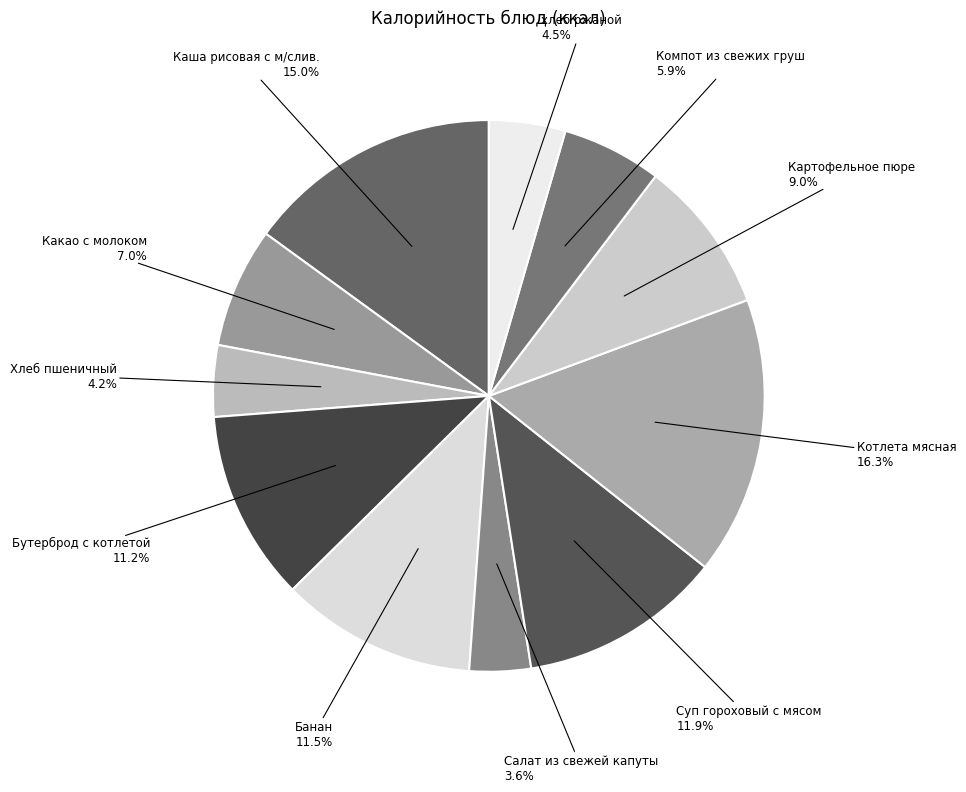

Is it true that Суп гороховый с мясом is 12% of the pie?

True